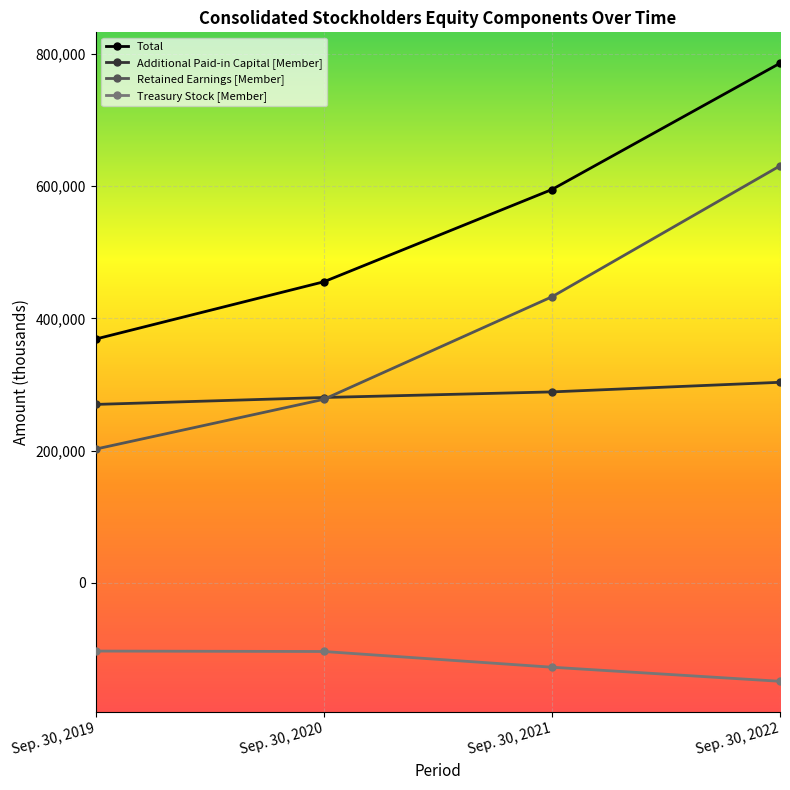

Which series has the largest total across all categories?

Total